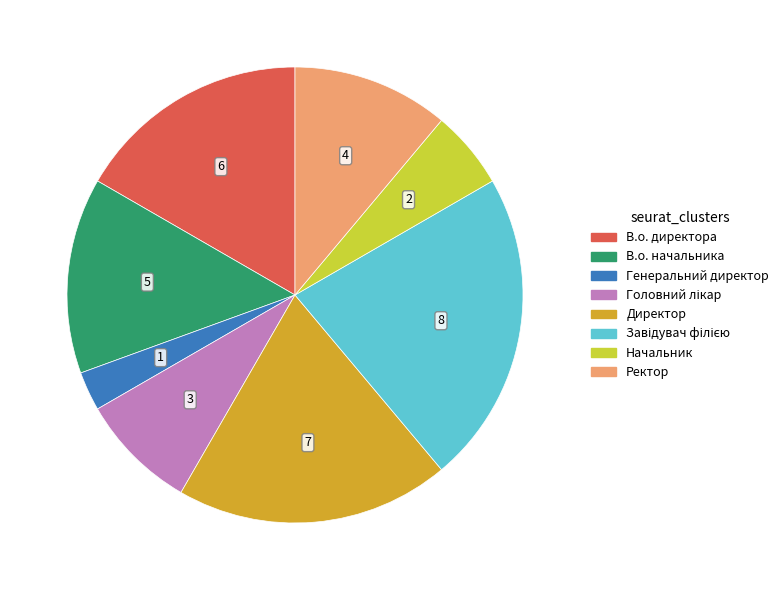

Do В.о. директора and Ректор together represent more than half of the pie?

No